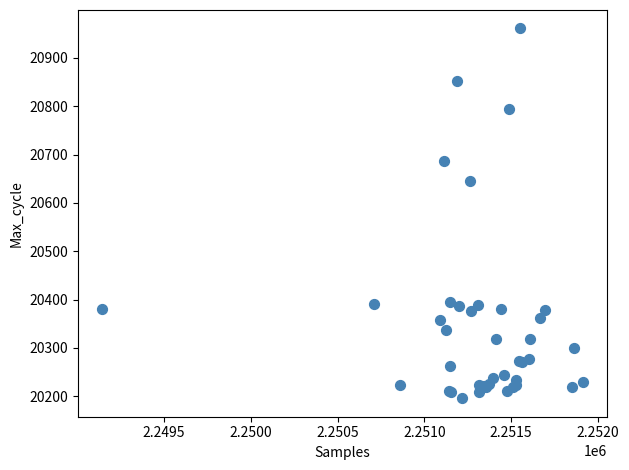

What Y value in the scatter plot is closest to 20578?

20645